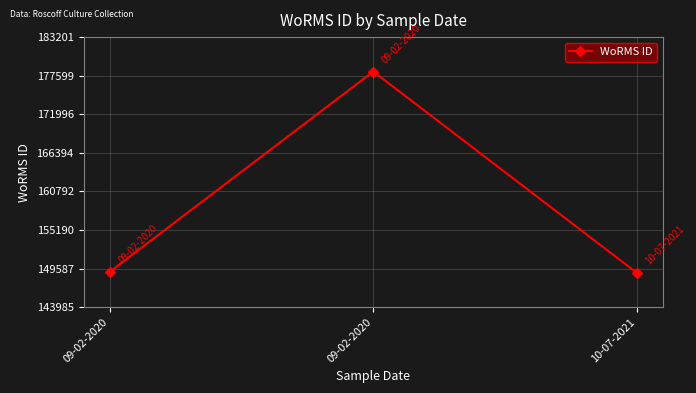

True or false: the data shows 67732 at 09-02-2020.

False